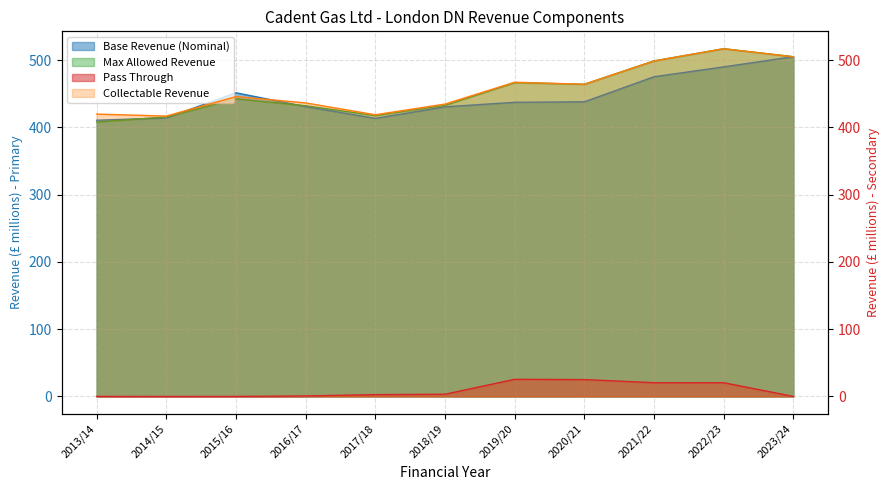

Reading right to left, transcribe all the data shown in this chart.

Base Revenue (Nominal): 505.0	490.0	475.3	438.1	437.3	430.6	413.4	430.9	451.4	414.1	410.7
Pass Through: 0.0	20.4	20.4	25.0	25.4	3.3	2.7	0.7	-0.0	-0.1	0.0
Max Allowed Revenue: 505.0	517.0	498.8	464.1	466.5	432.8	417.5	432.2	442.5	415.6	407.9
Collectable Revenue: 505.0	517.0	498.8	464.1	467.2	434.7	418.8	436.4	445.8	416.8	419.8